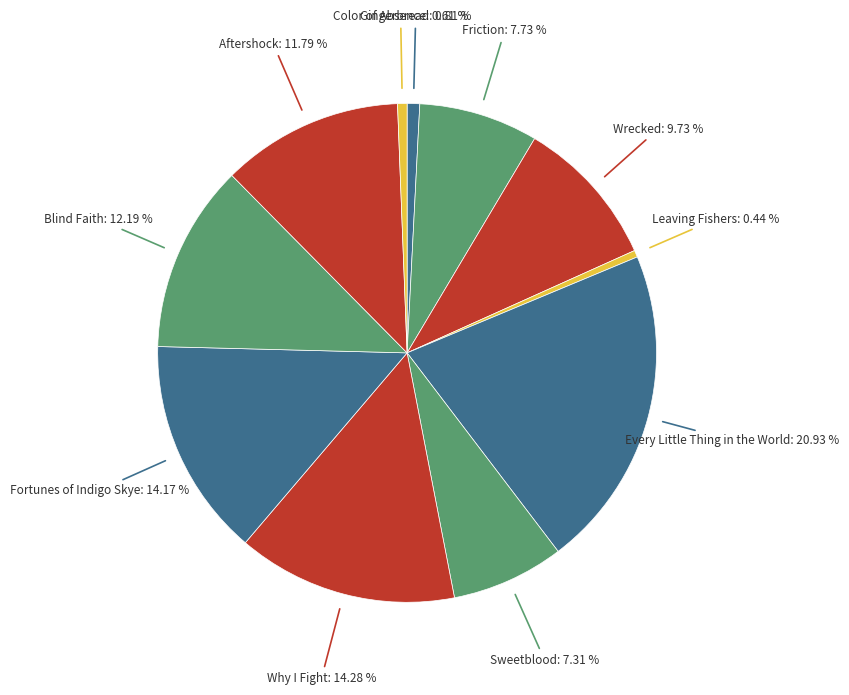

To the nearest percent, what is the average slice percentage?

9%